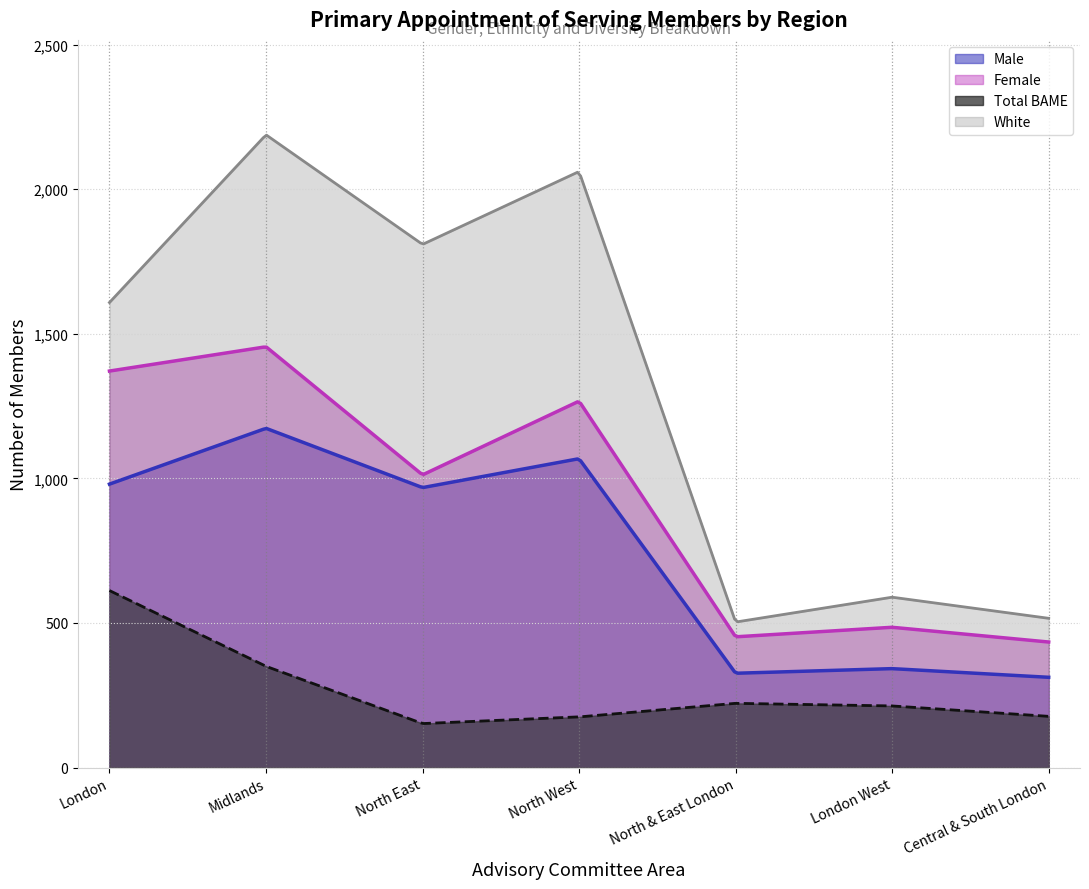

What is the approximate value of Total BAME at North East?

152